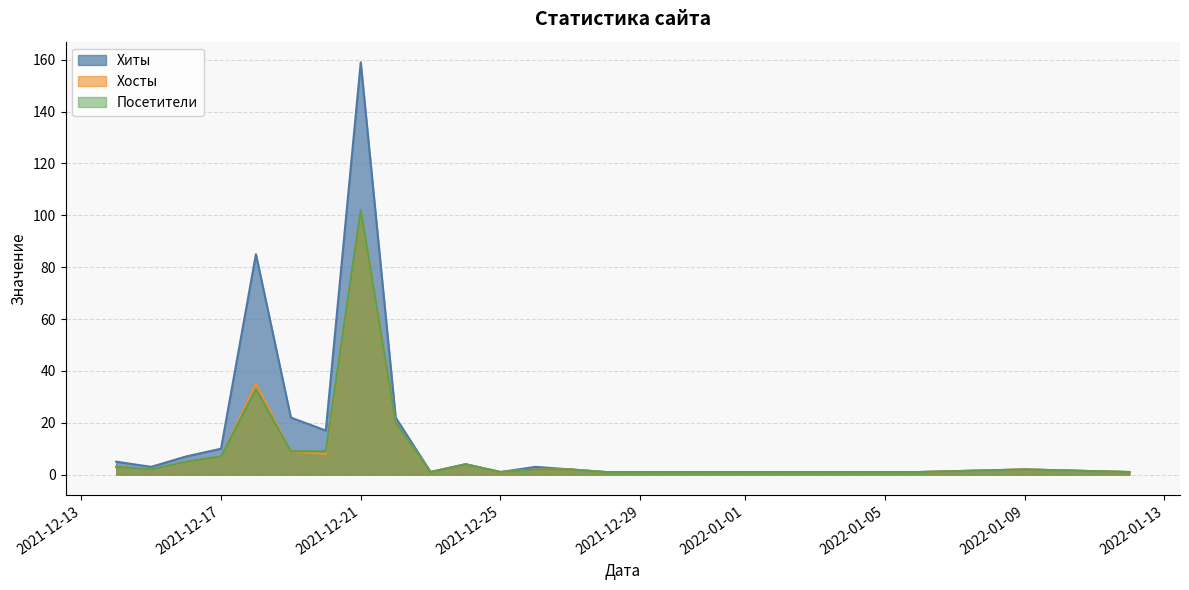

Between 2021-12-14 and 2021-12-22, which series saw the biggest shift?

Хиты